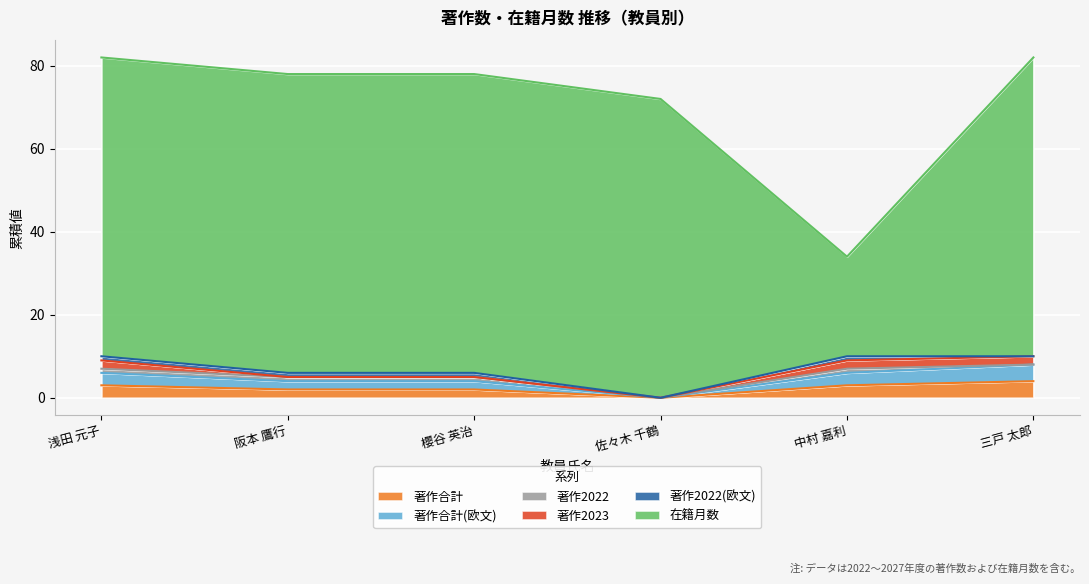

How many values in the 著作合計 series are below 3?

3